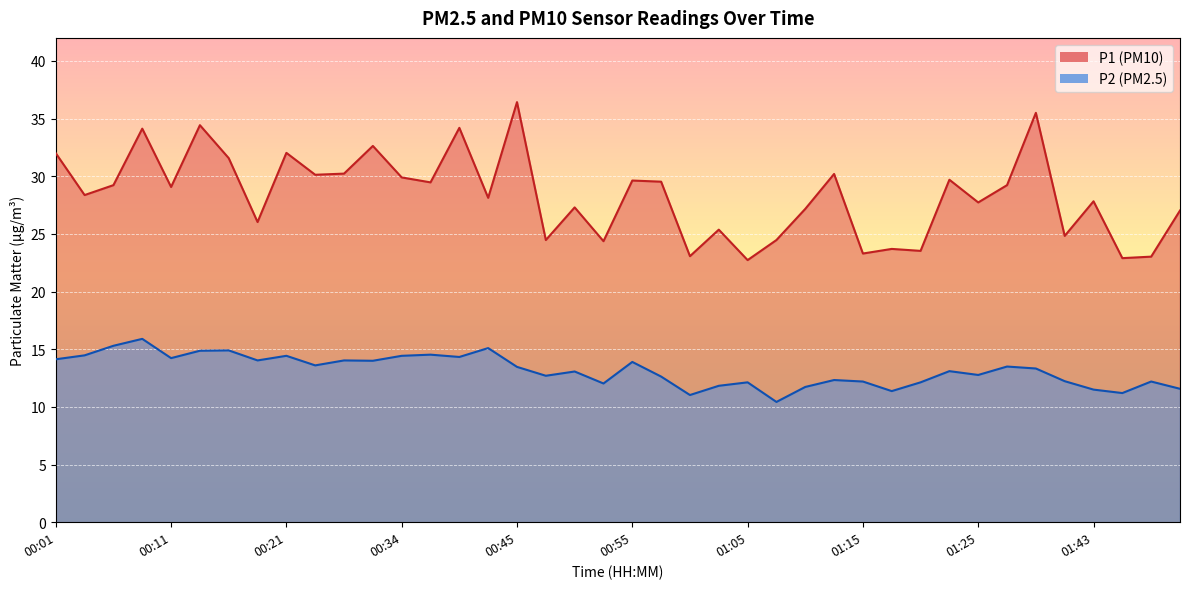

What is the value of the P1 point at the 9th from the left?

32.0